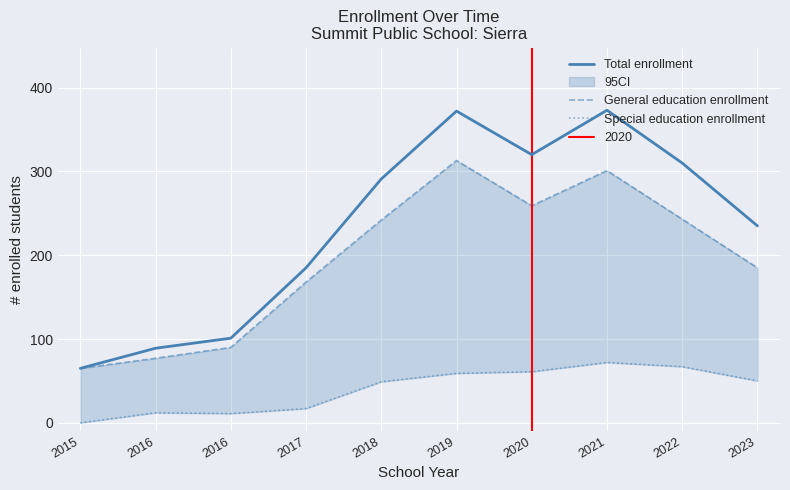

At which category is the sum across all series the highest?

2021